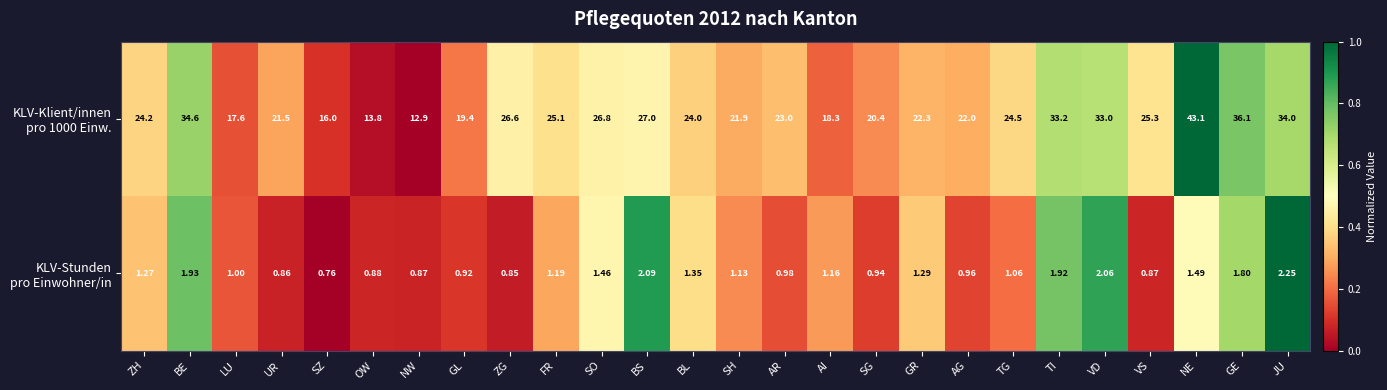

Which category has the highest value across all series?

NE